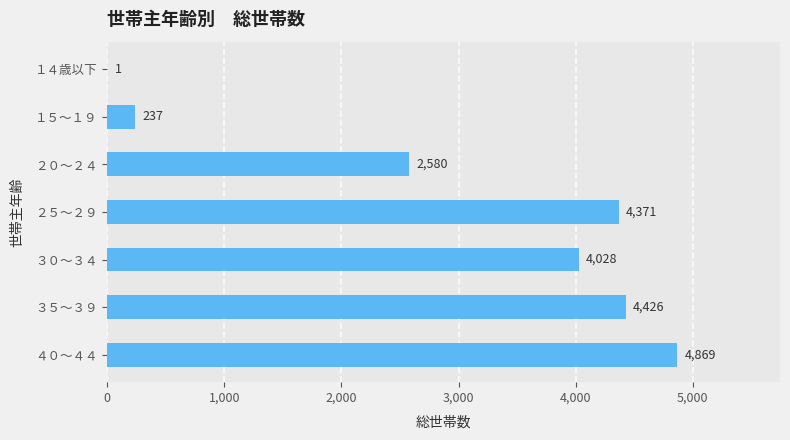

Reading top to bottom, transcribe all the data shown in this chart.

１４歳以下=1	１５～１９=237	２０～２４=2580	２５～２９=4371	３０～３４=4028	３５～３９=4426	４０～４４=4869